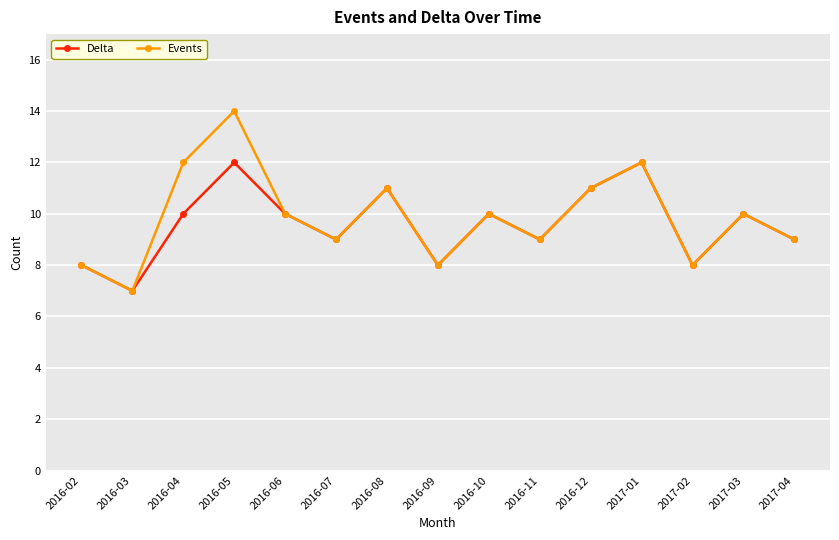

At which category is the sum across all series the highest?

2016-05